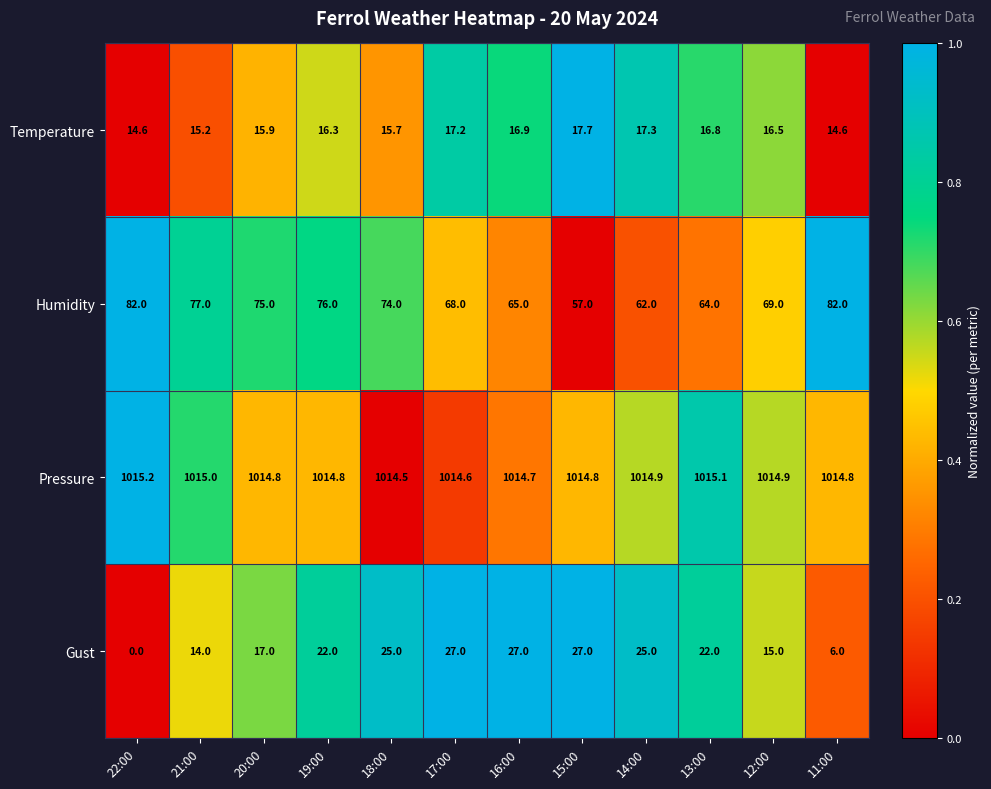

Which label corresponds to the largest value in the chart?

22:00